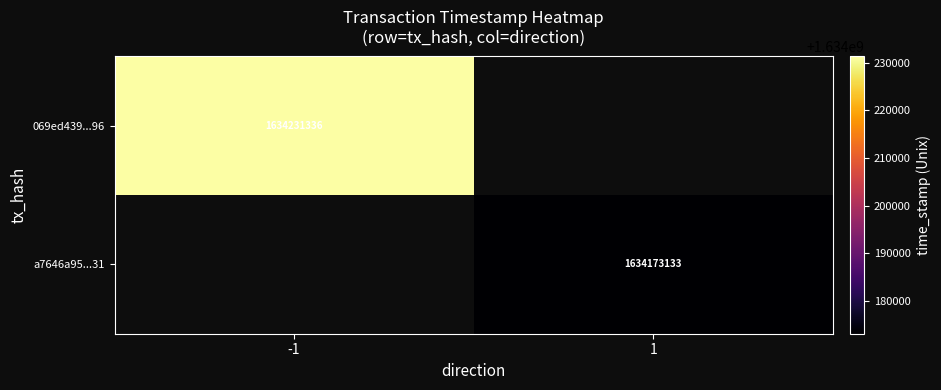

True or false: 069ed439...96 has a value of 2241670041 at -1.

False